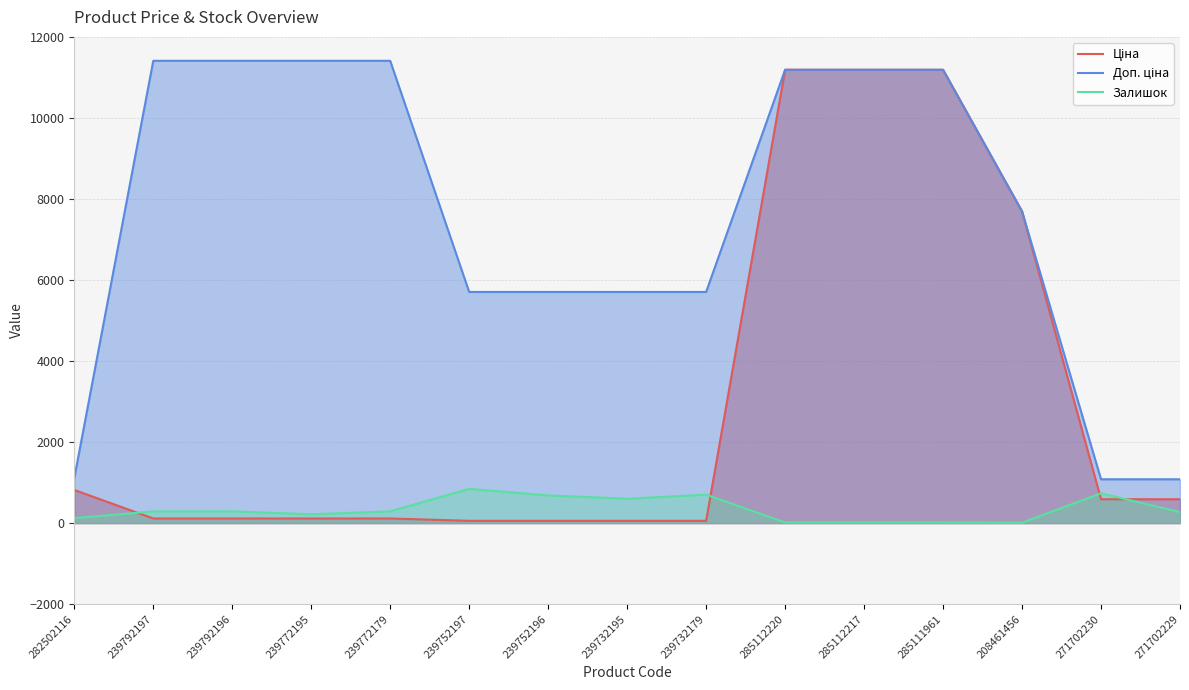

How many categories are shown in the chart?

15